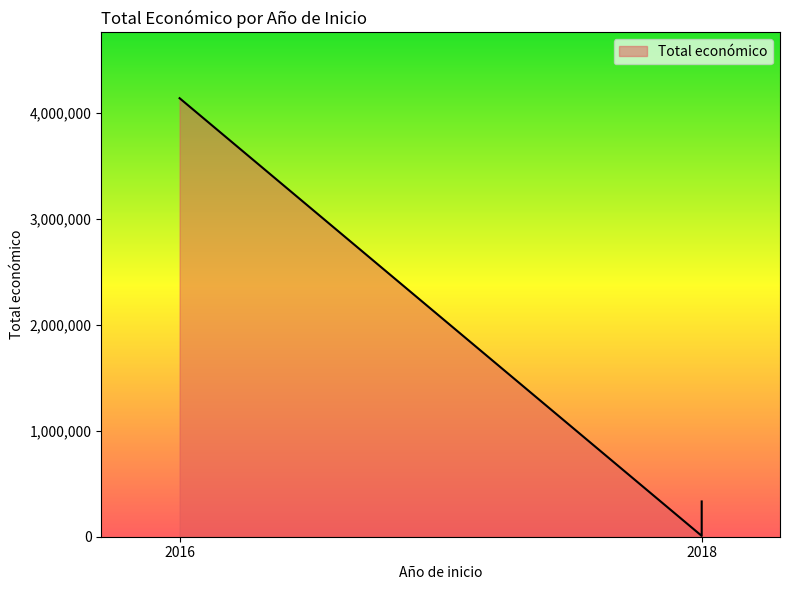

At which label is the value closest to 2073696?

2018